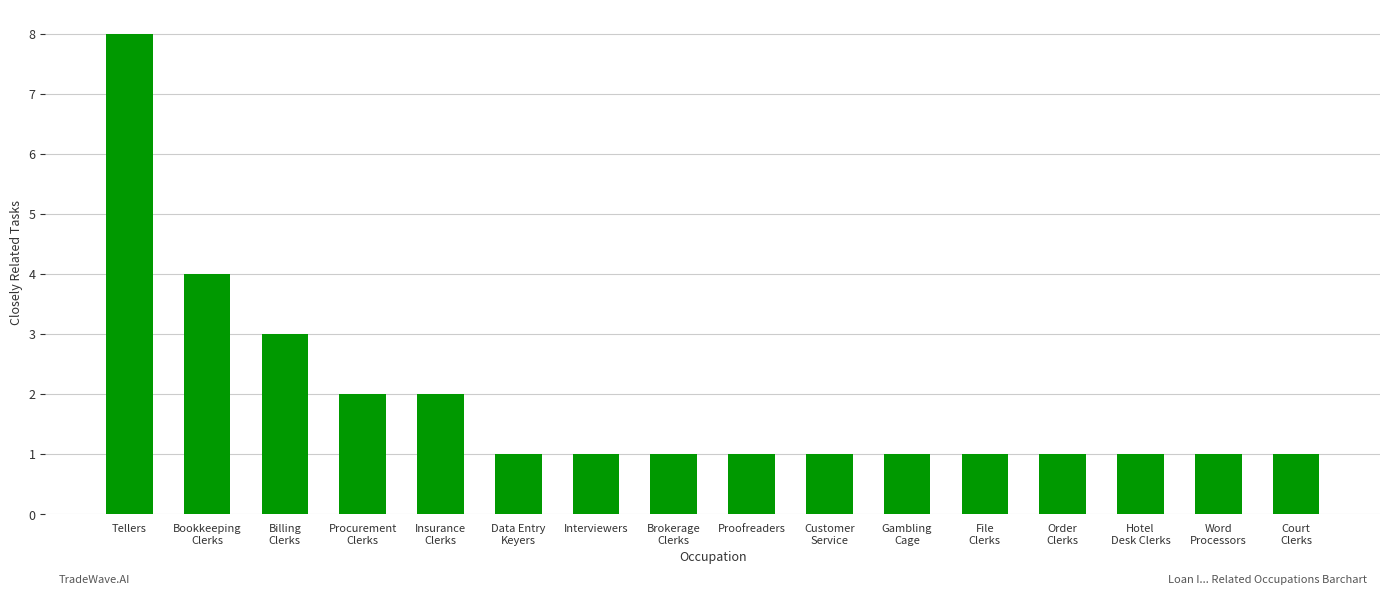

Reading right to left, what are all the values shown in this chart?

1	1	1	1	1	1	1	1	1	1	1	2	2	3	4	8